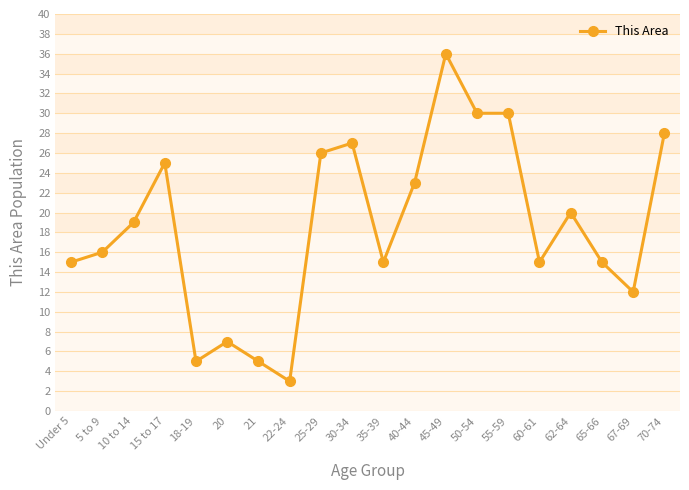

Is it true that the value at 15 to 17 is 25?

True